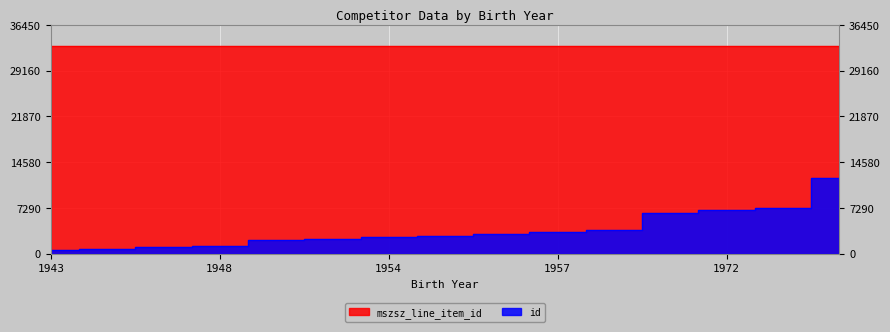

The id series shows 2330 at 1953. True or false?

True